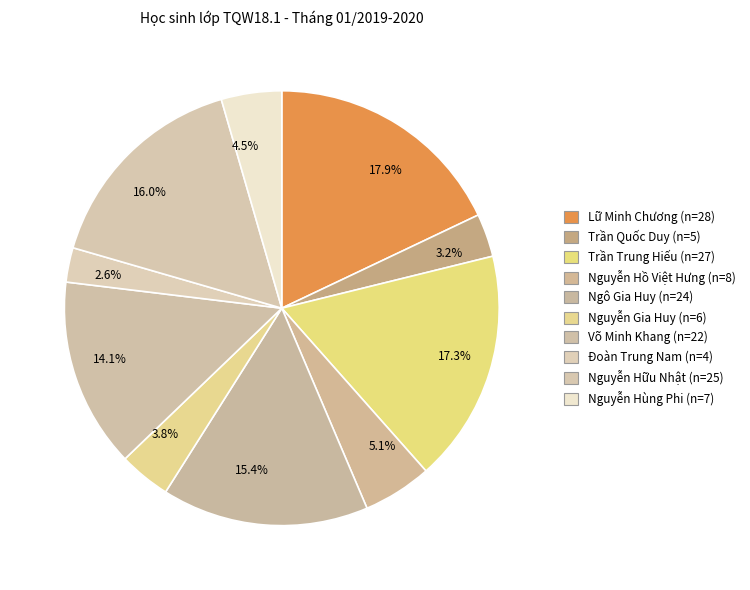

What portion of the pie excludes 3.2%?

96.8%